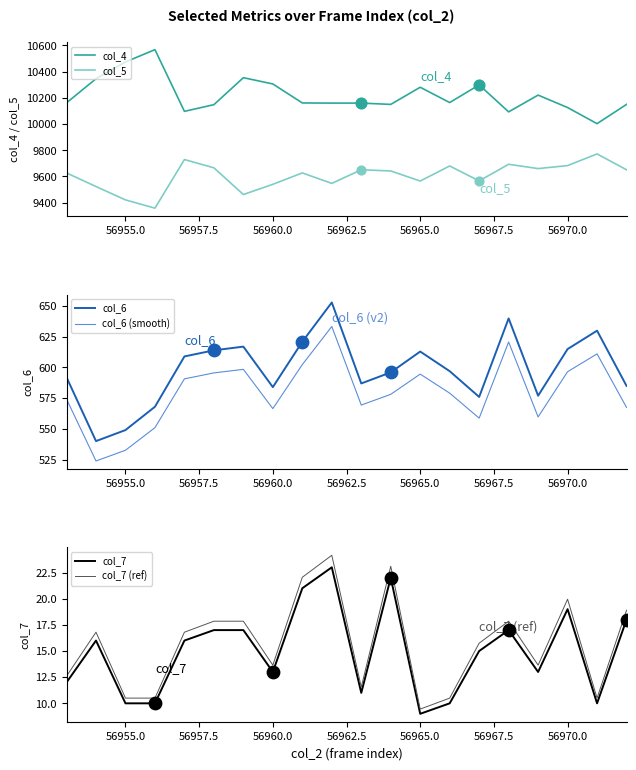

What are all the series names shown in the legend?

col_4, col_5, col_6, col_6 (smooth), col_7, col_7 (ref)